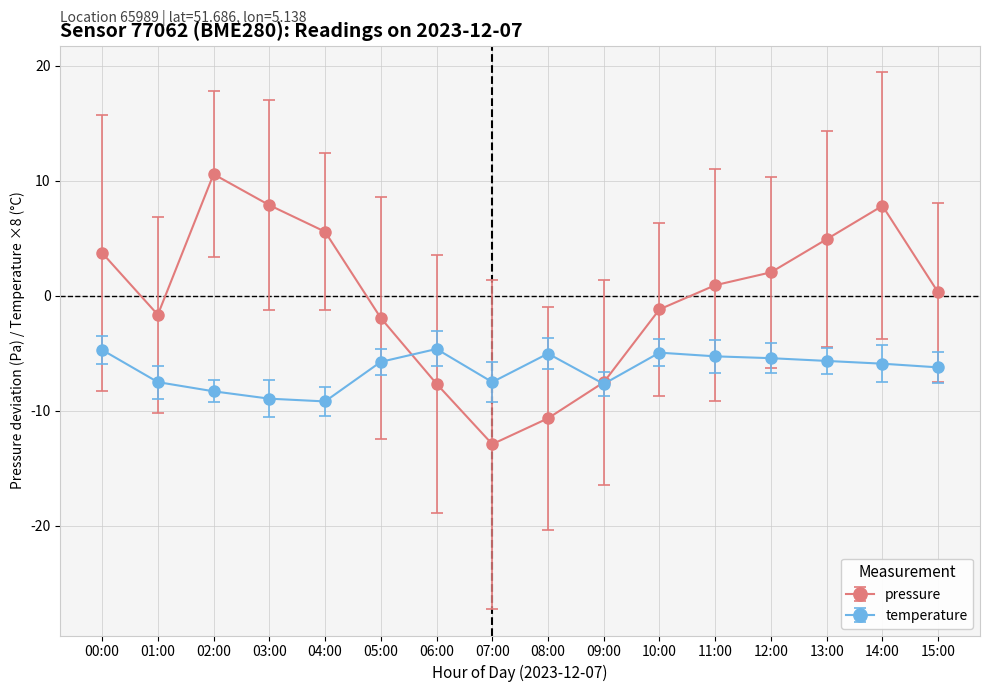

The value of pressure at 08:00 is -14.6. True or false?

False